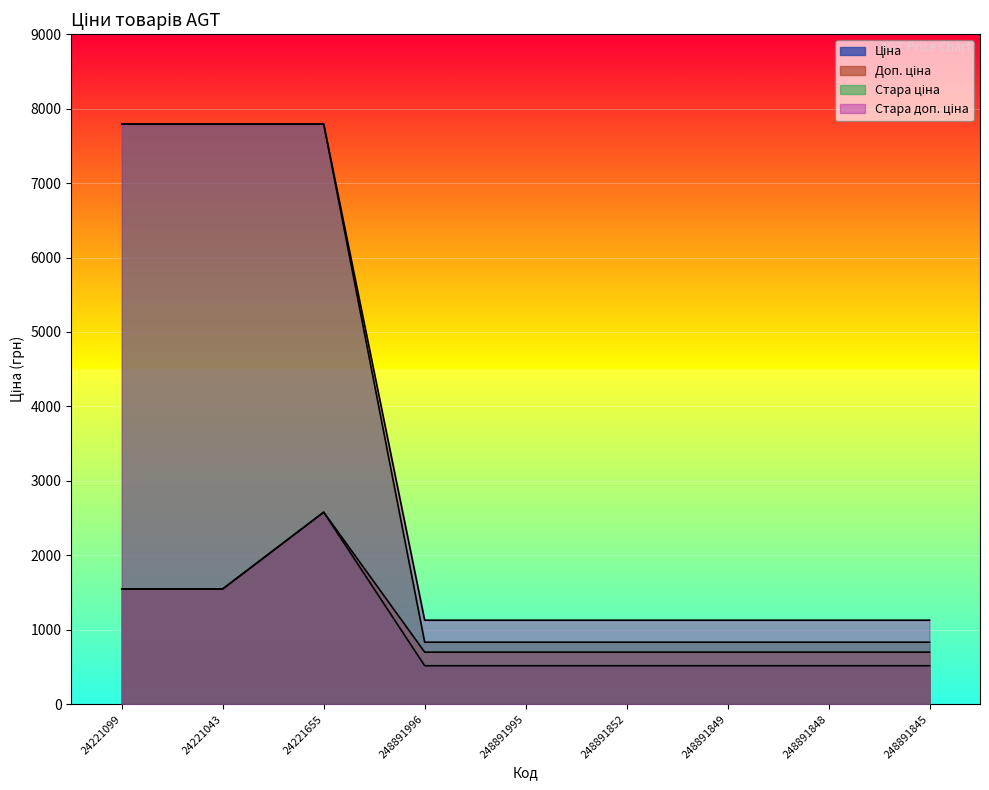

What is the difference between the second highest and second lowest values in the Стара доп. ціна series?

6665.0